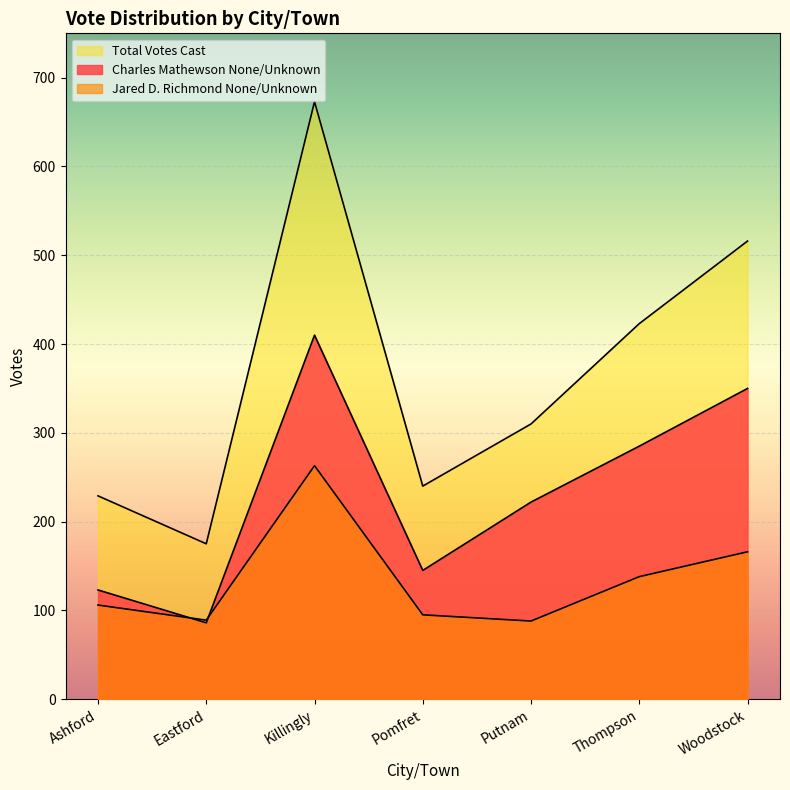

What is the difference between the maximum and second lowest values in the Charles Mathewson None/Unknown series?

287